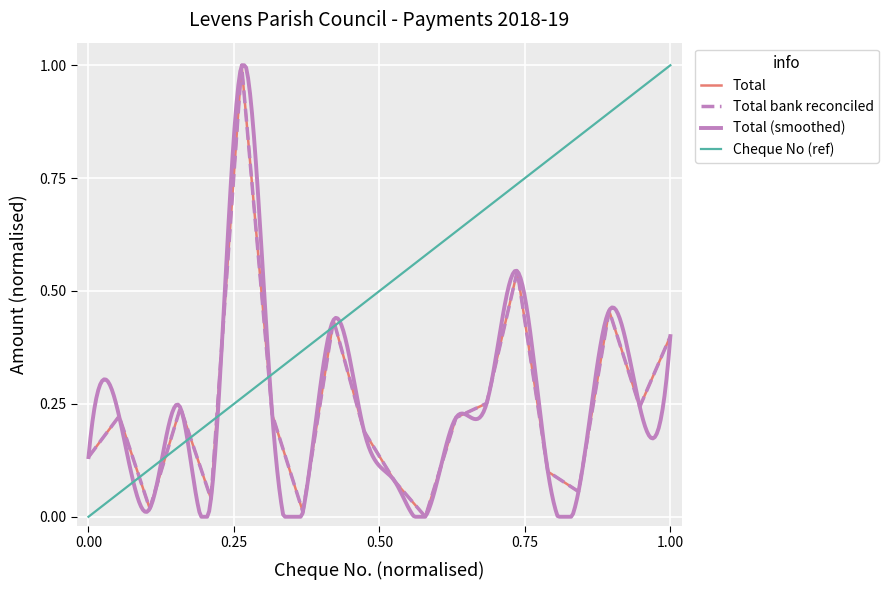

What is the difference between the Total bank reconciled values at 101057 and 101062?

0.1